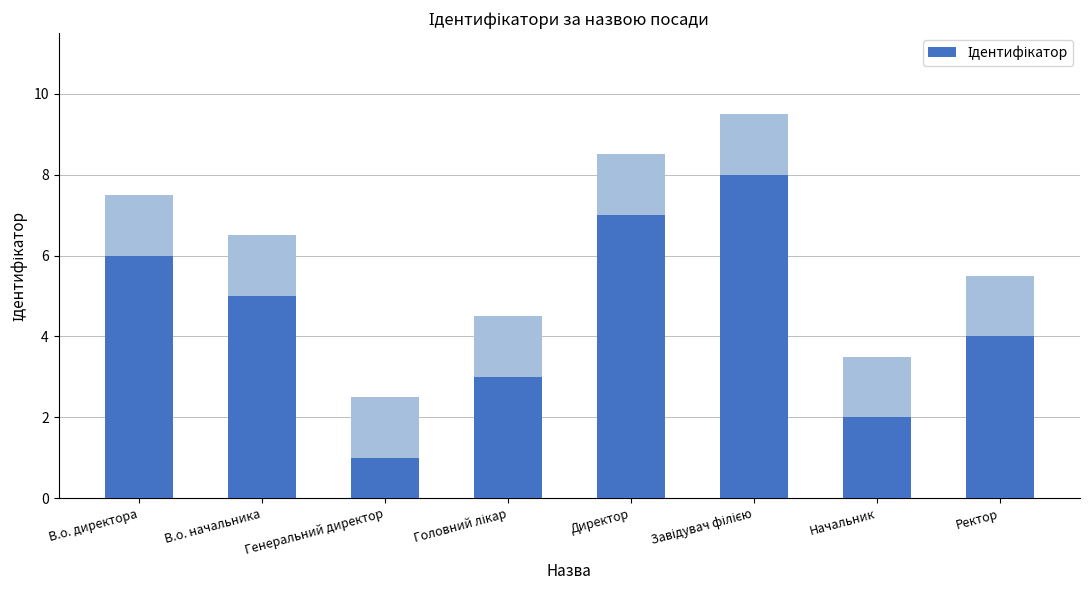

How many bars are there in total?

8